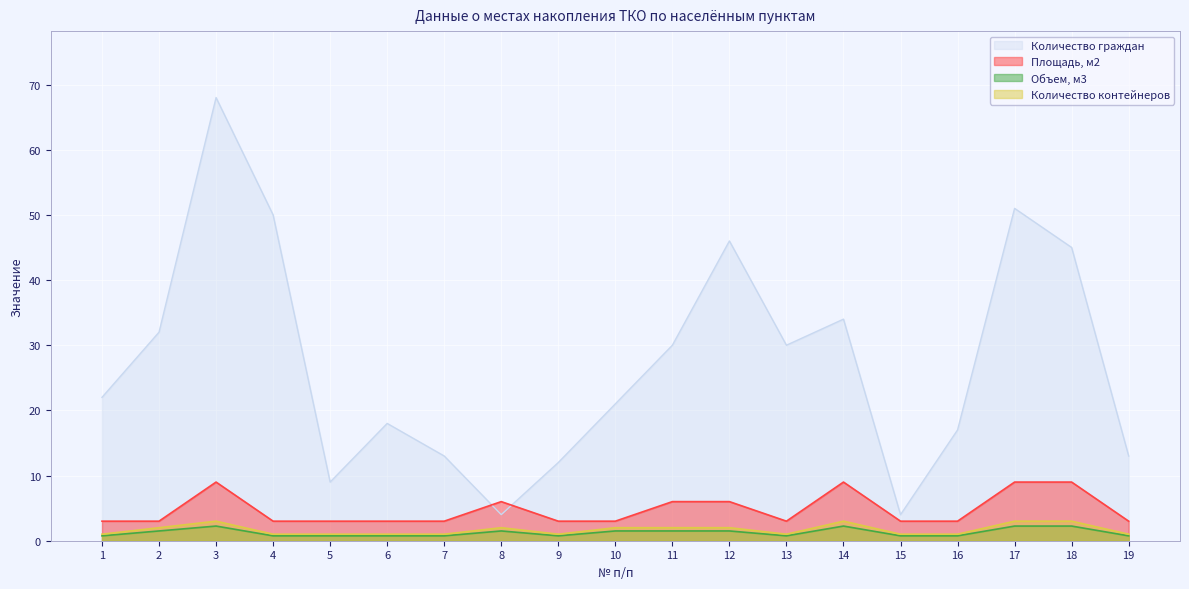

What is the value of the Количество граждан point at the 19th from the left?

13.0